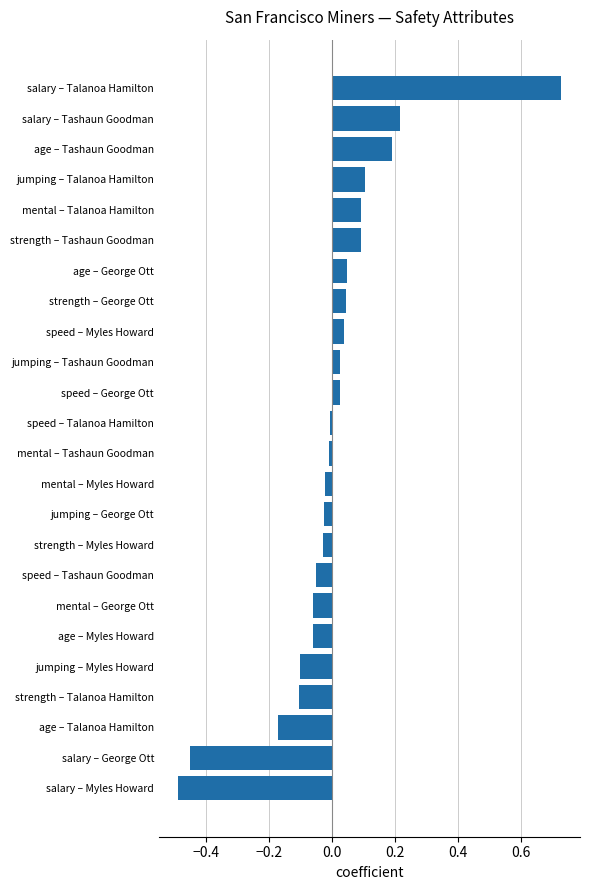

At which category does the chart reach its minimum across all series?

salary – Myles Howard